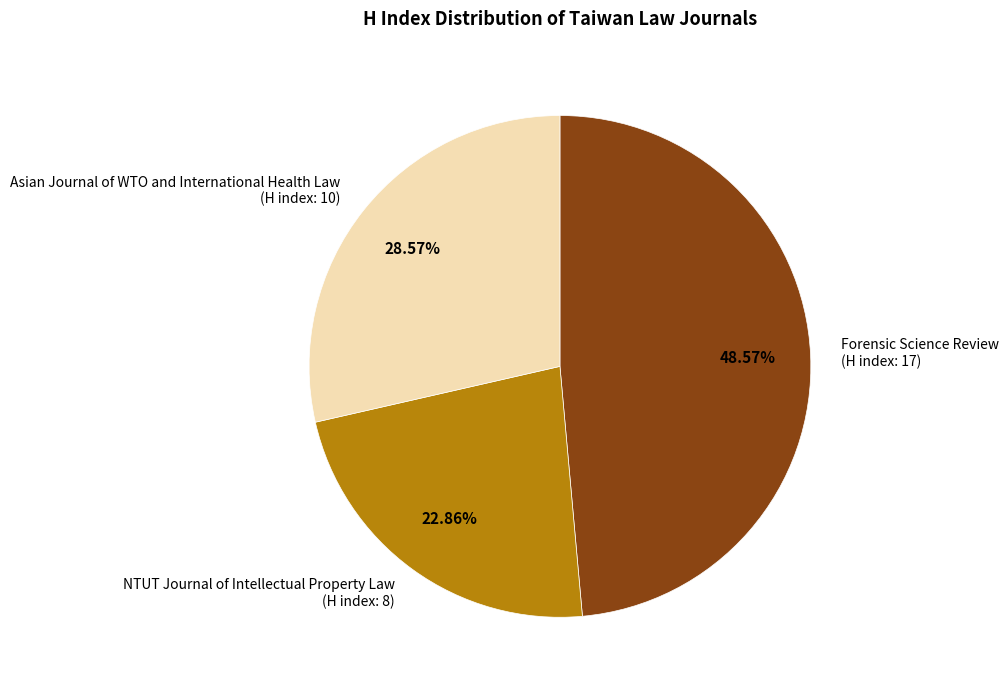

Do Asian Journal of WTO and International Health Law and Forensic Science Review together represent more than half of the pie?

Yes